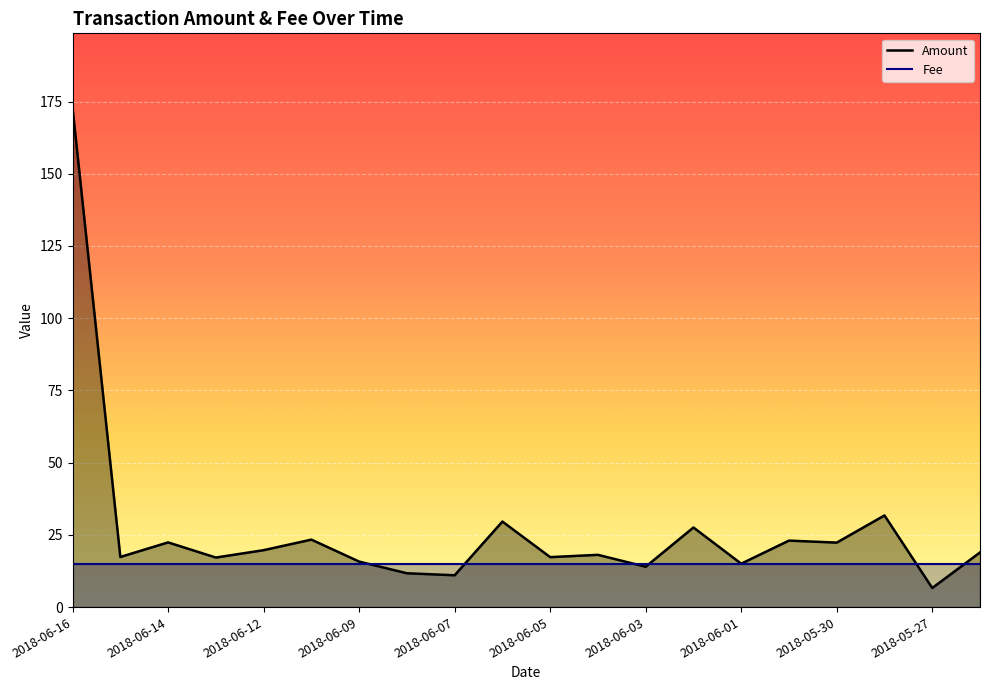

List the labels in order of value, largest first.

2018-06-16, 2018-05-29, 2018-06-06, 2018-06-02, 2018-06-11, 2018-05-31, 2018-06-14, 2018-05-30, 2018-06-12, 2018-05-26, 2018-06-04, 2018-06-15, 2018-06-05, 2018-06-13, 2018-06-09, 2018-06-01, 2018-06-03, 2018-06-08, 2018-06-07, 2018-05-27